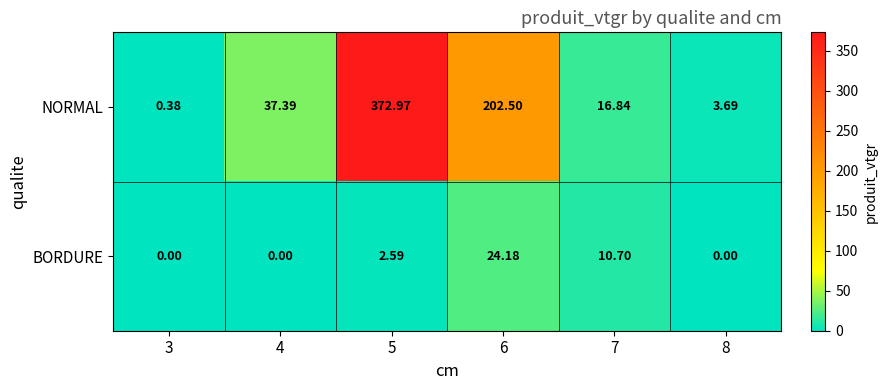

Is the value of NORMAL at 4 greater than the value of BORDURE at 5?

Yes